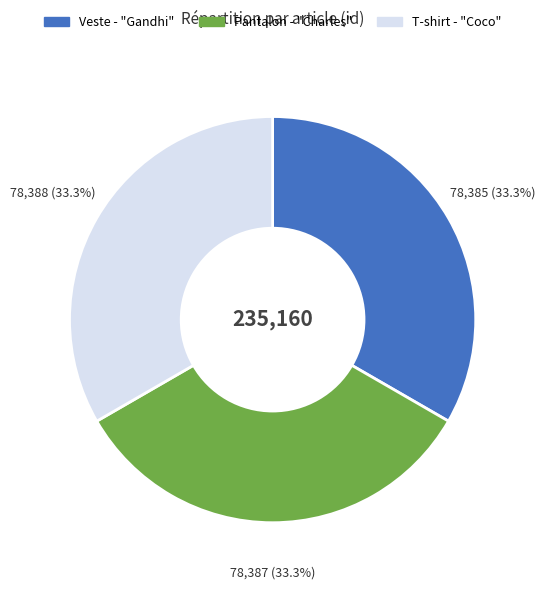

What percentage is the Pantalon - "Charles" slice, to the nearest percent?

33%